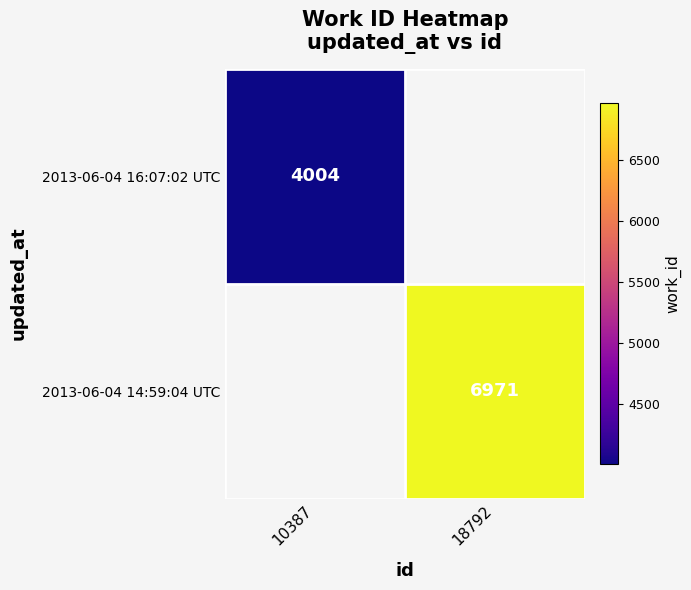

The value of 2013-06-04 16:07:02 UTC at 10387 is 1343. True or false?

False